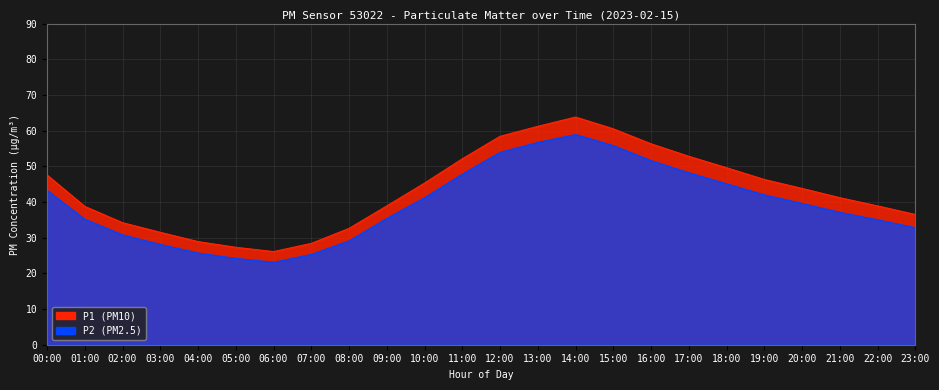

At which category does the chart reach its minimum across all series?

06:00